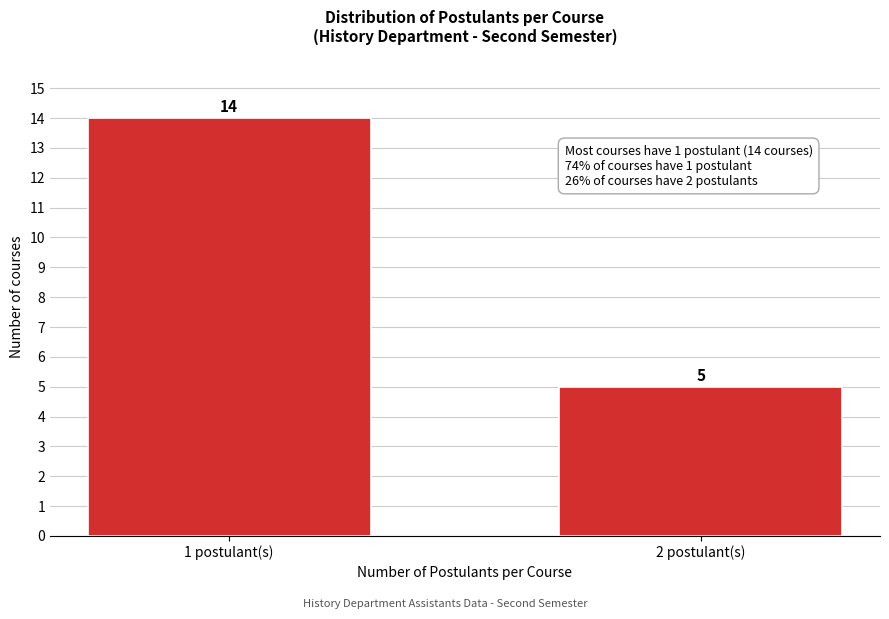

Reading right to left, extract all data points from this chart.

5	14